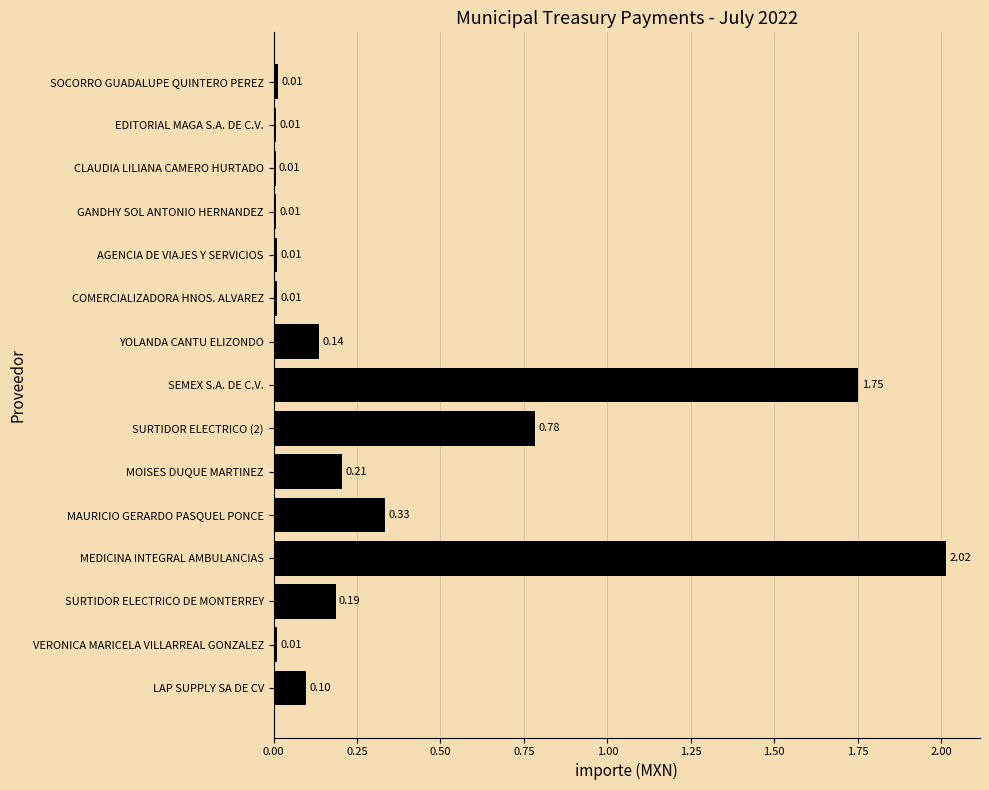

What is the sum of all values?

5.6